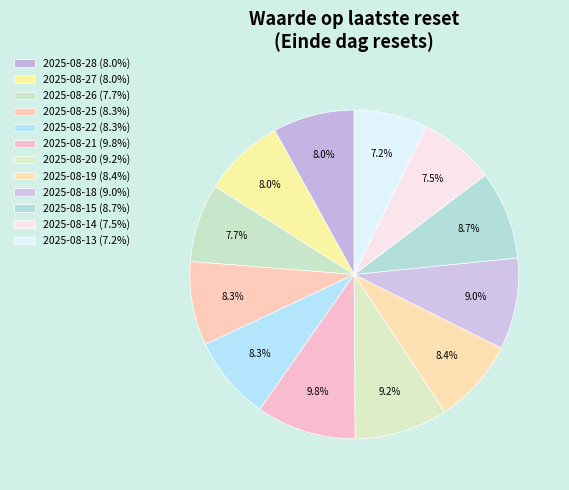

How many segments does this pie chart have?

12